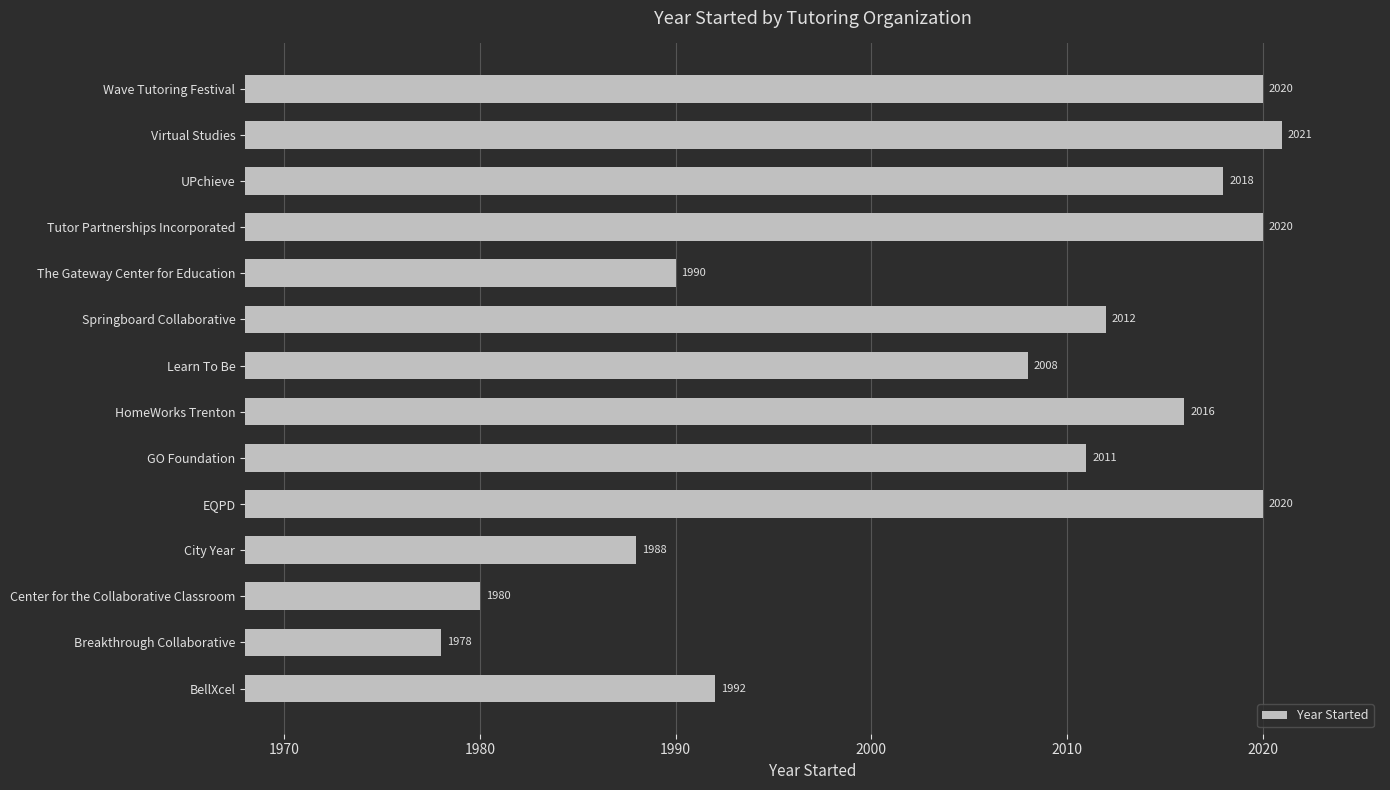

Approximately how many times larger is the value at Wave Tutoring Festival compared to HomeWorks Trenton?

1.0